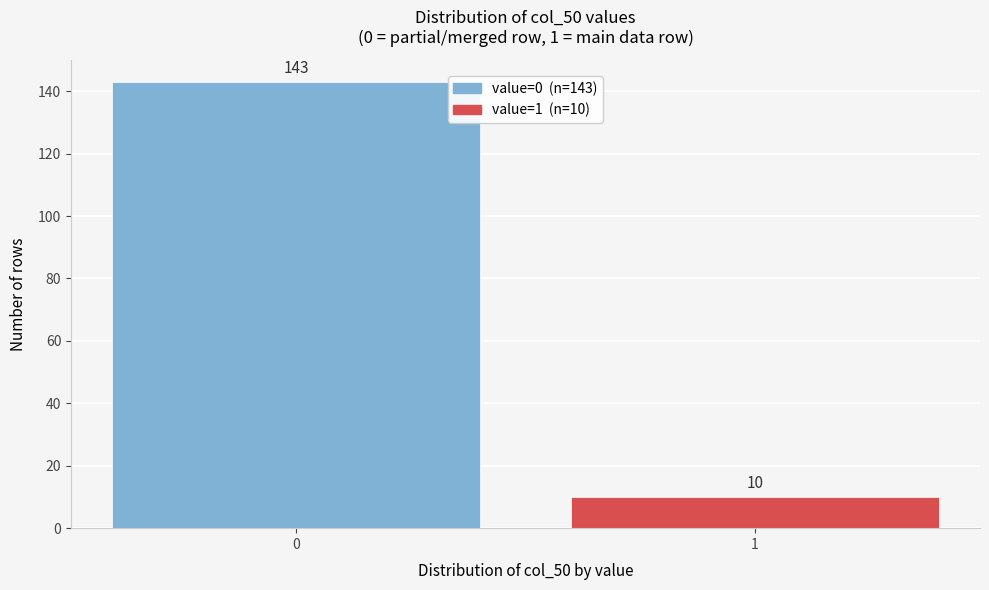

Reading right to left, what are all the values shown in this chart?

10	143